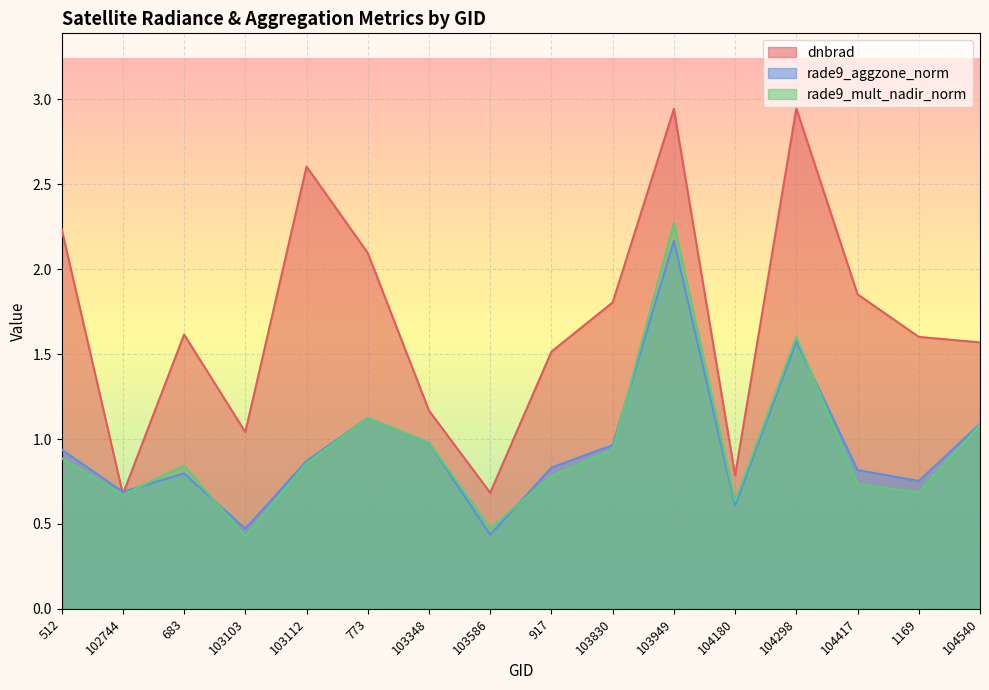

What value does the rade9_mult_nadir_norm series have at 773?

1.1